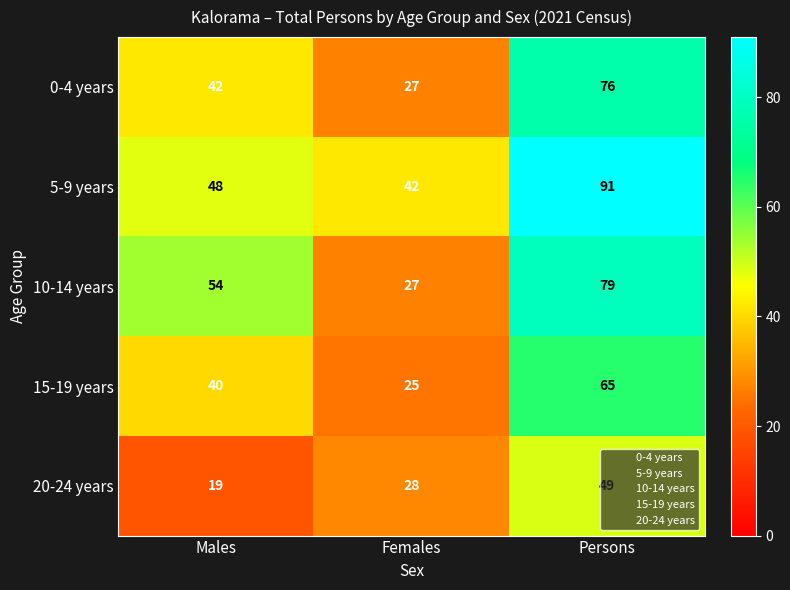

What is the greatest value displayed?

91